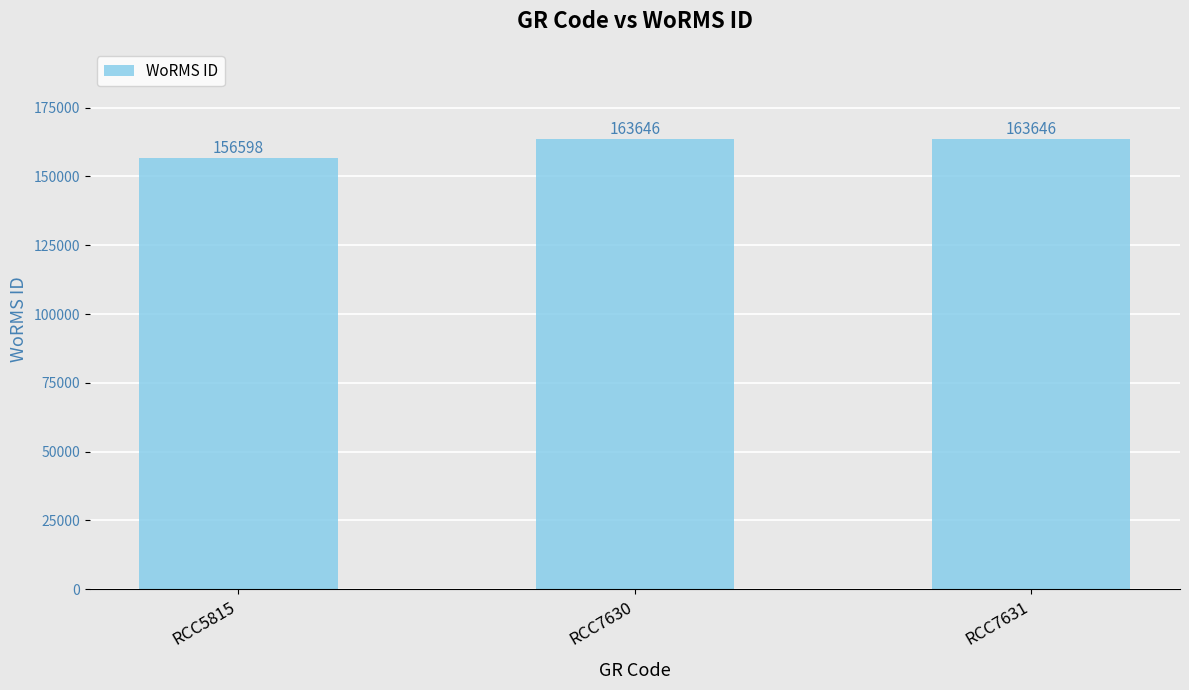

At which category does the chart reach its minimum across all series?

RCC5815